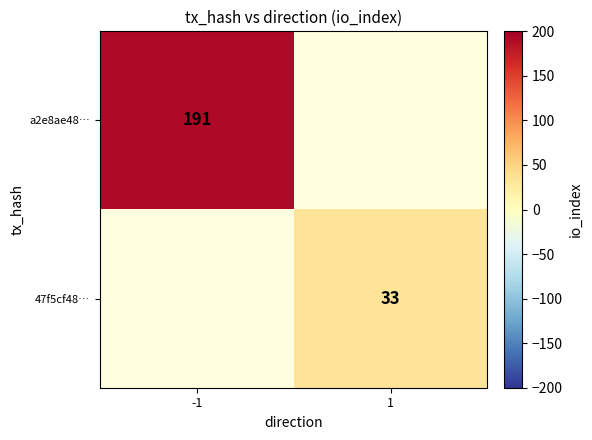

What is the minimum value shown in the chart?

33.0